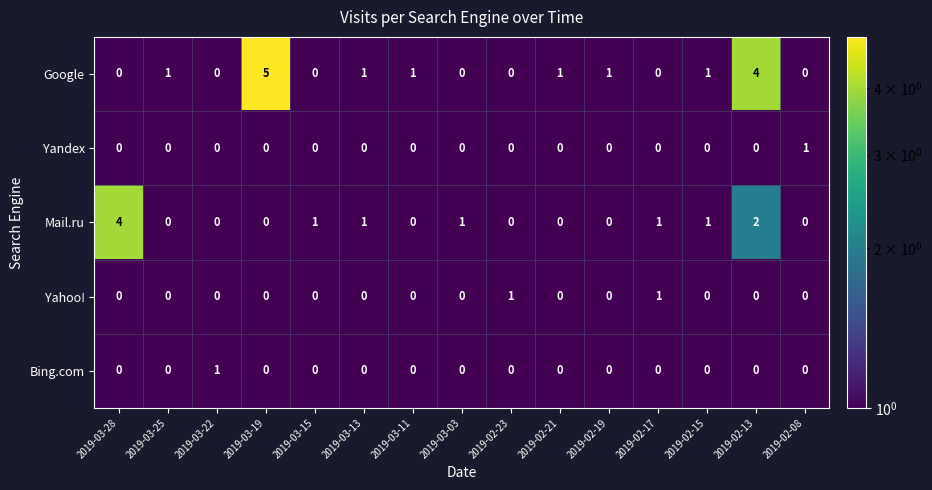

What is the maximum value shown in the chart?

5